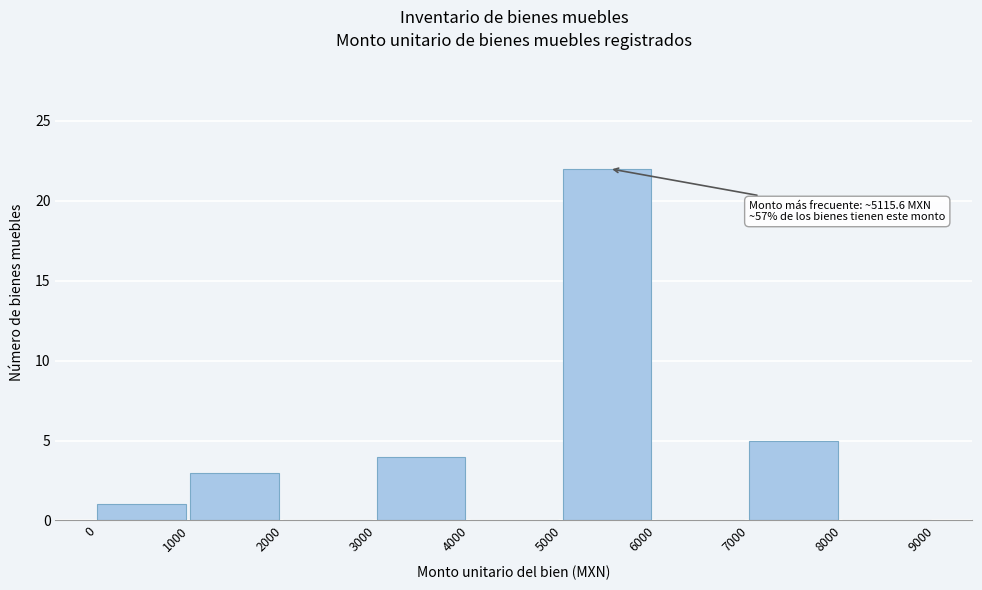

Reading left to right, transcribe all the data shown in this chart.

0=1	1000=3	2000=0	3000=4	4000=0	5000=22	6000=0	7000=5	8000=0